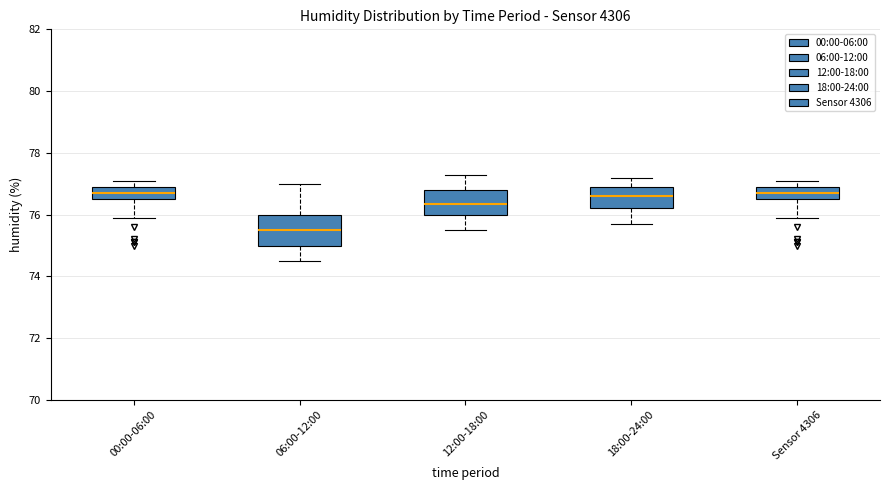

Reading left to right, transcribe this box plot: for each box, give where its median line is, the range the box spans, and where its two whiskers end, as read against the y-axis. The values are not printed on the chart, so give them approximately, as read against the axis.

00:00-06:00: median 76.8, box 76.6 to 77.0, whiskers 76.0 to 77.2
06:00-12:00: median 75.6, box 75.0 to 76.0, whiskers 74.6 to 77.0
12:00-18:00: median 76.4, box 76.0 to 76.8, whiskers 75.6 to 77.4
18:00-24:00: median 76.6, box 76.2 to 77.0, whiskers 75.8 to 77.2
Sensor 4306: median 76.8, box 76.6 to 77.0, whiskers 76.0 to 77.2